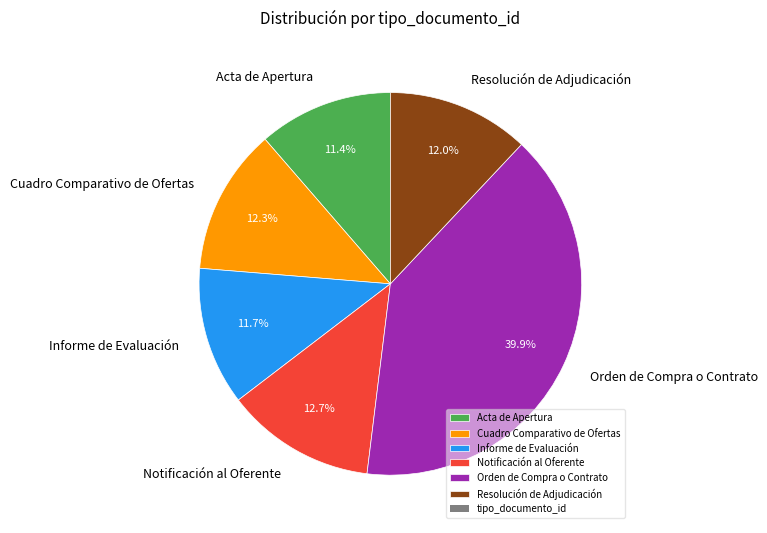

Does Cuadro Comparativo de Ofertas account for over 50% of the chart?

No